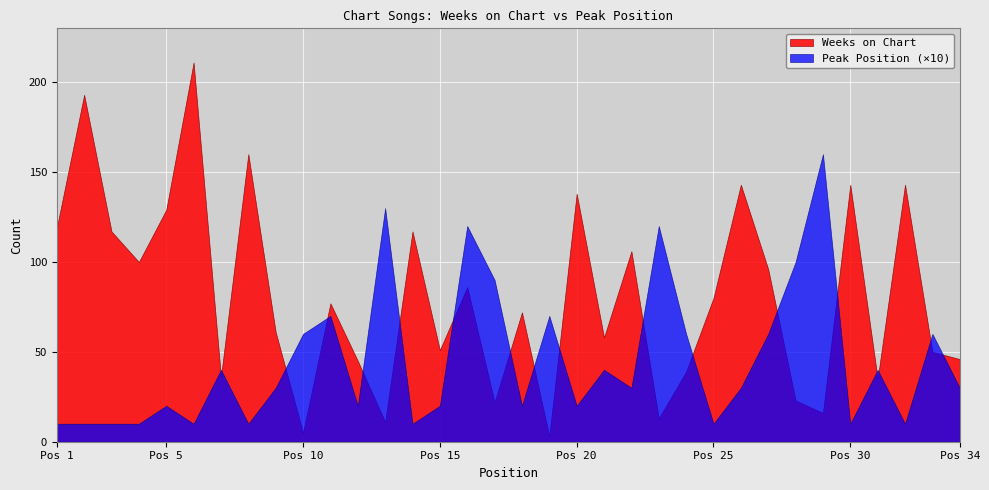

At 14, list the series in order from largest to smallest.

Weeks on Chart, Peak Position